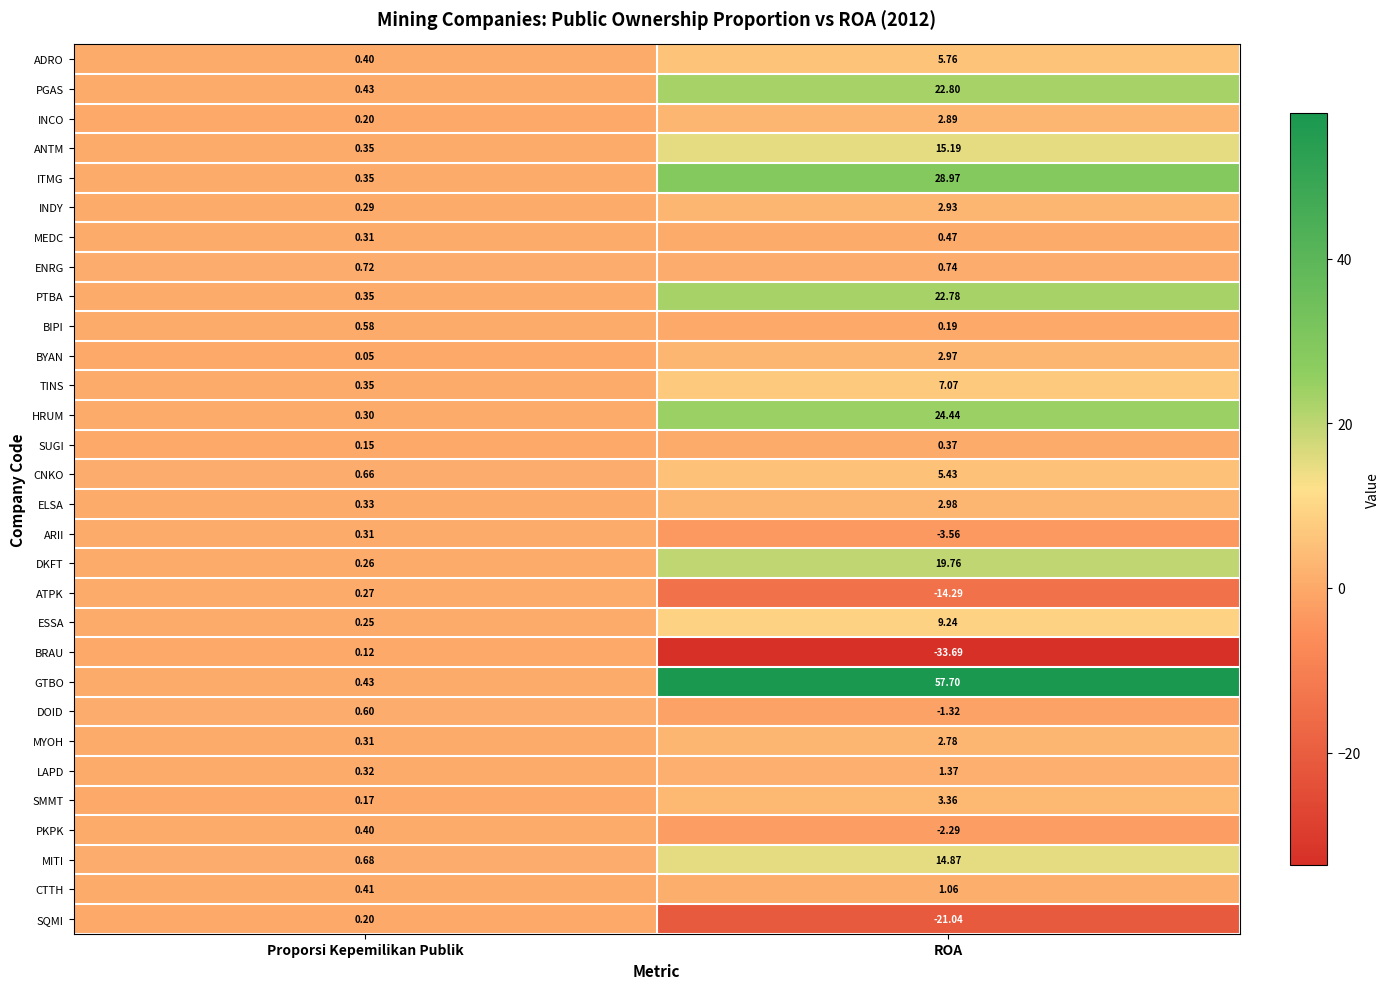

Which series has the widest spread of values?

GTBO